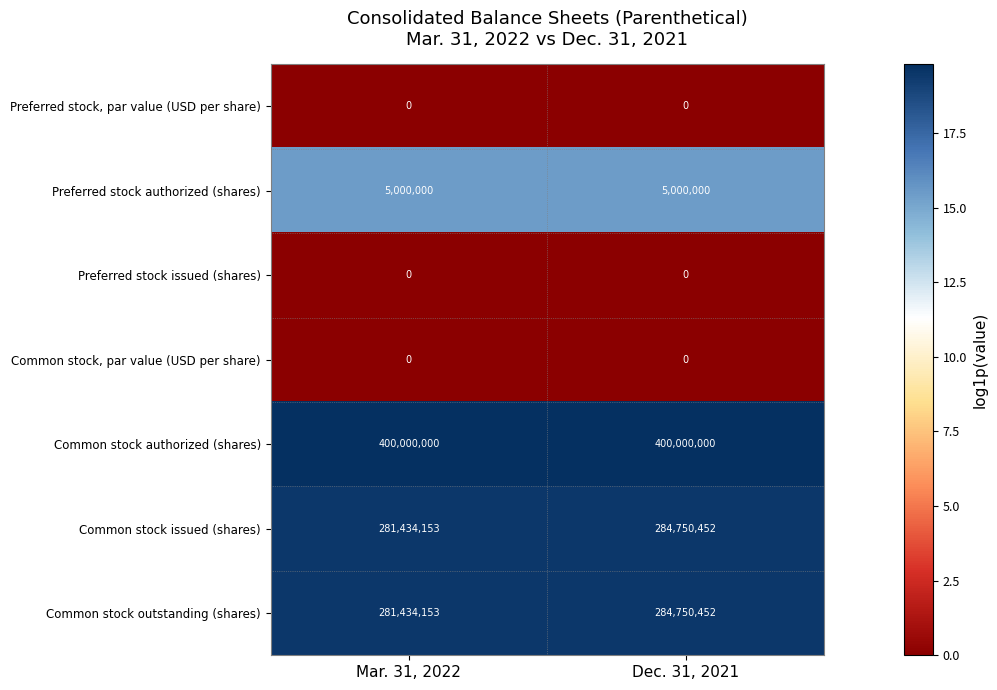

The value of Common stock, par value (USD per share) at Mar. 31, 2022 is 0. True or false?

True